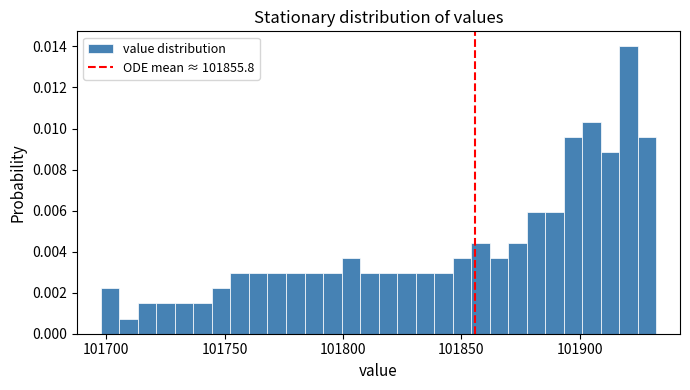

Around what value on the x-axis is the tallest bar? Give the approximate position of its centre, as read against the axis.

101920